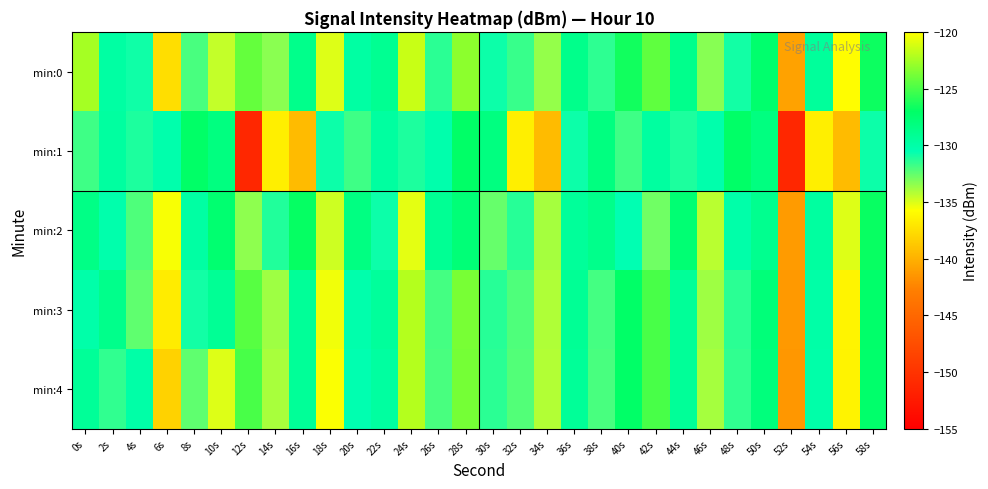

At which category is the sum across all series the highest?

28s